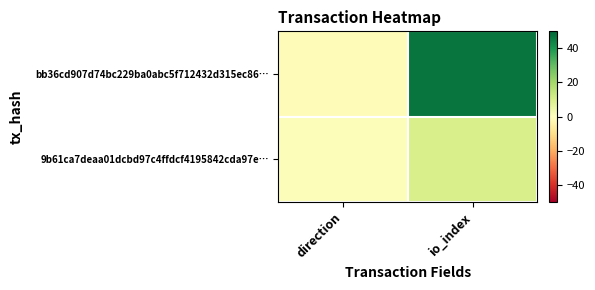

Reading right to left, transcribe all the data shown in this chart.

bb36cd907d74bc229ba0abc5f712432d315ec86…: io_index=47	direction=-1
9b61ca7deaa01dcbd97c4ffdcf4195842cda97e…: io_index=10	direction=1